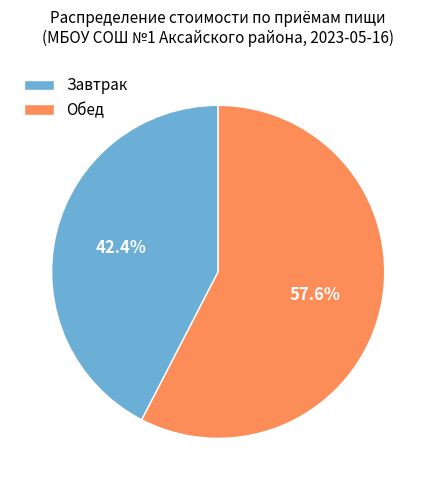

Is the sum of Завтрак and Обед greater than half?

Yes